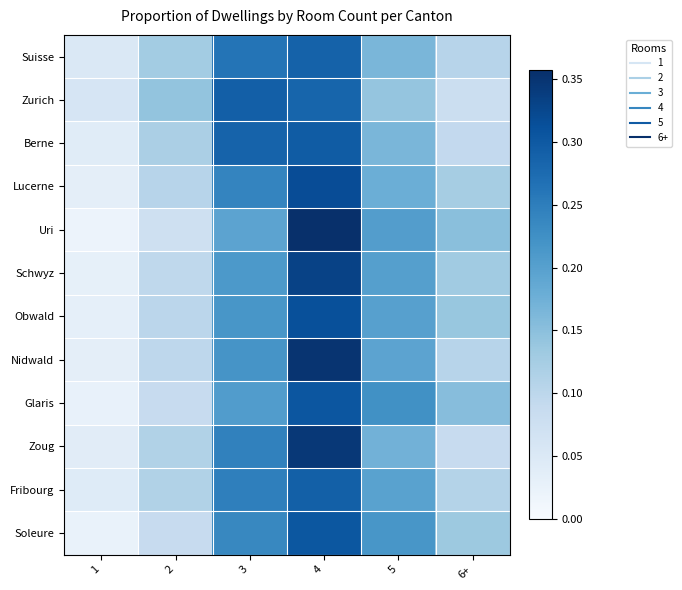

What is the total value across all series at 3?

2.9